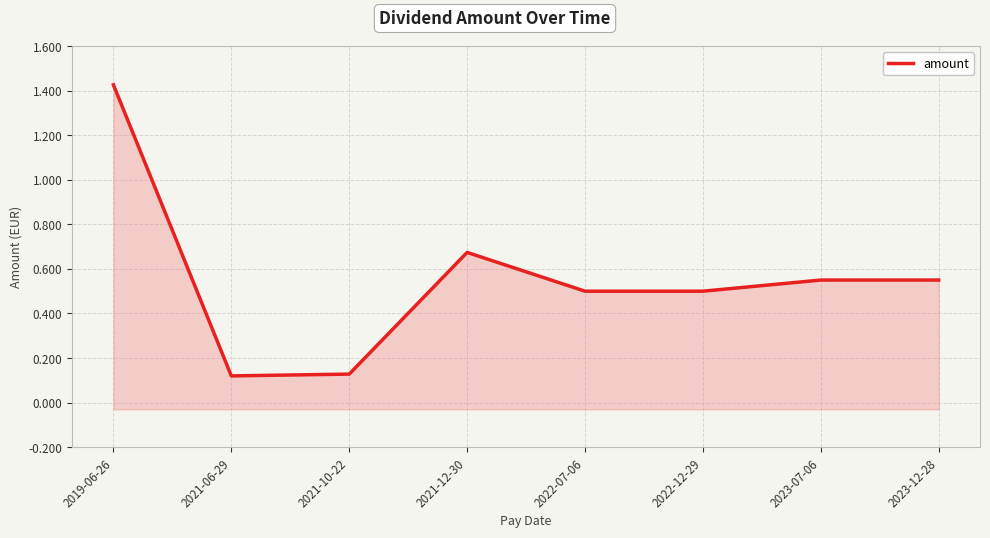

How many points are lower than both their immediate neighbors (excluding endpoints)?

1